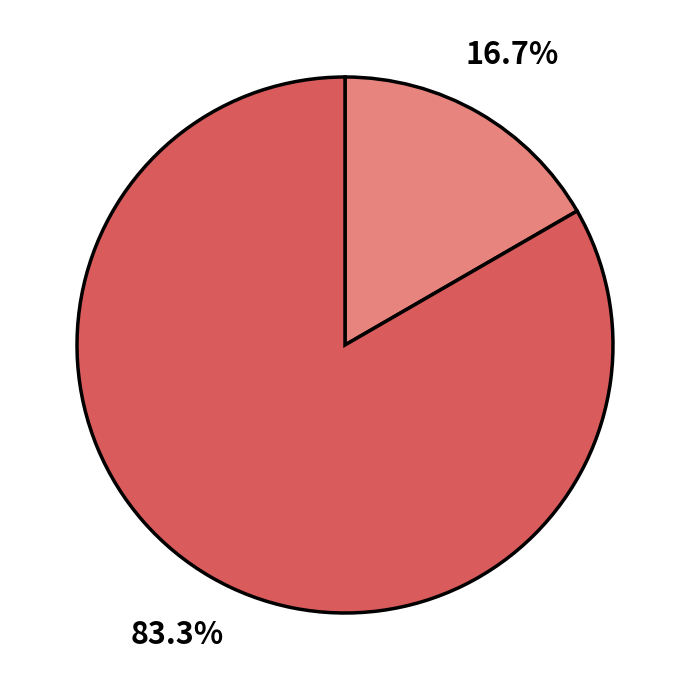

To the nearest percent, what is the difference between the largest and smallest slice percentages?

67%